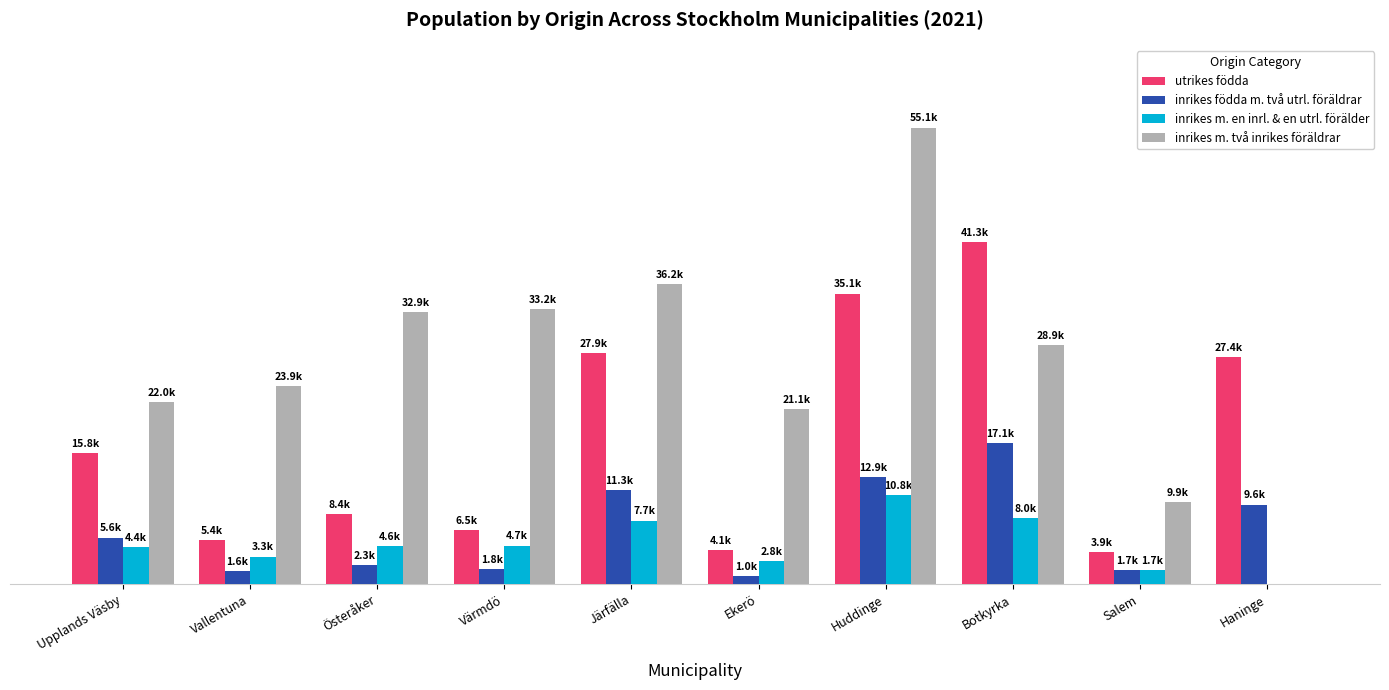

What is the label of the 8th bar from the right?

Österåker